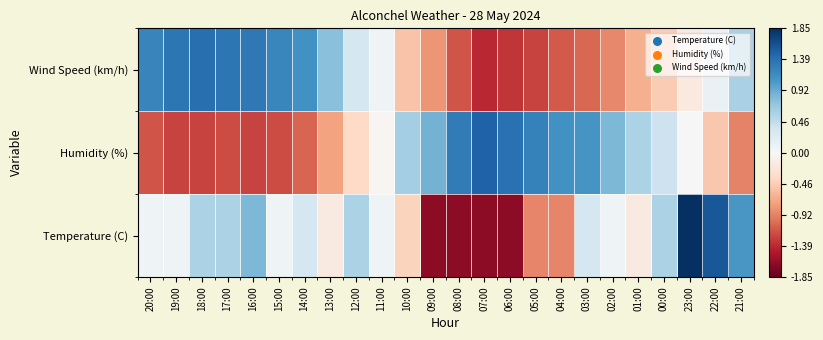

At how many categories does at least one series exceed 0?

24